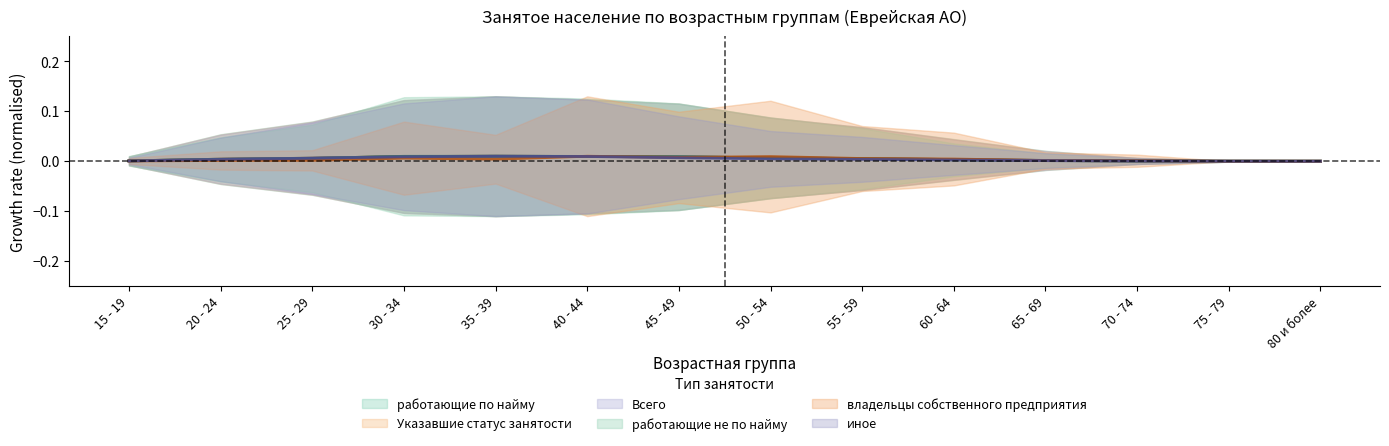

Rank the series by their maximum value, from lowest to highest.

работающие по найму, Всего, работающие не по найму, владельцы собственного предприятия, Указавшие статус занятости, иное